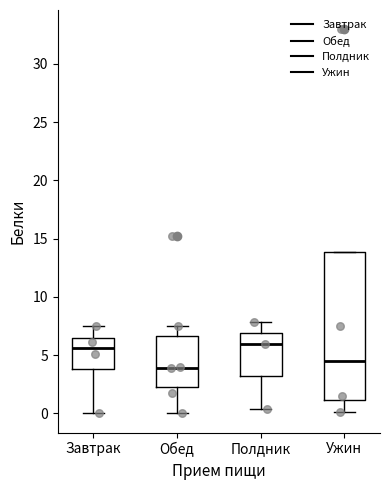

Where does the median line of the box for Завтрак sit on the y-axis? The values are not printed on the chart, so give them approximately, as read against the axis.

5.5